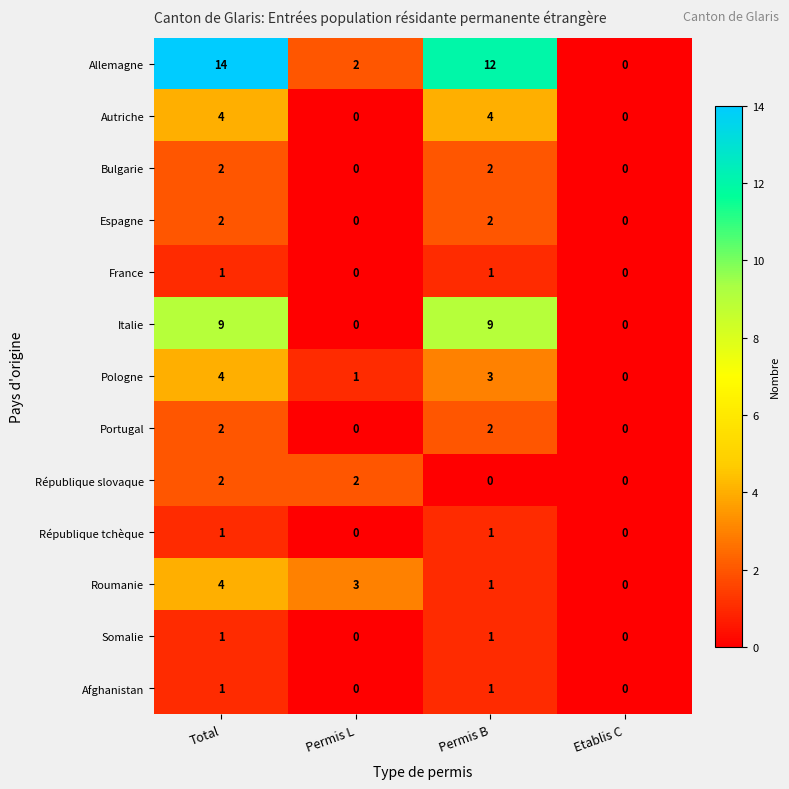

How many data points in Bulgarie are less than 2?

2